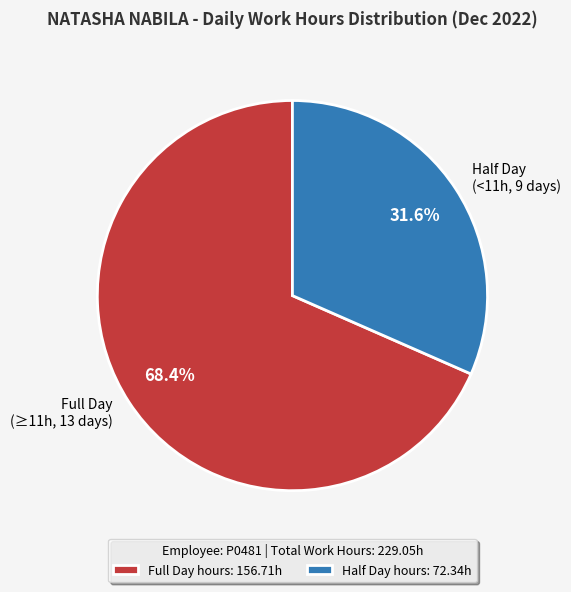

How many slices are in this pie chart?

2